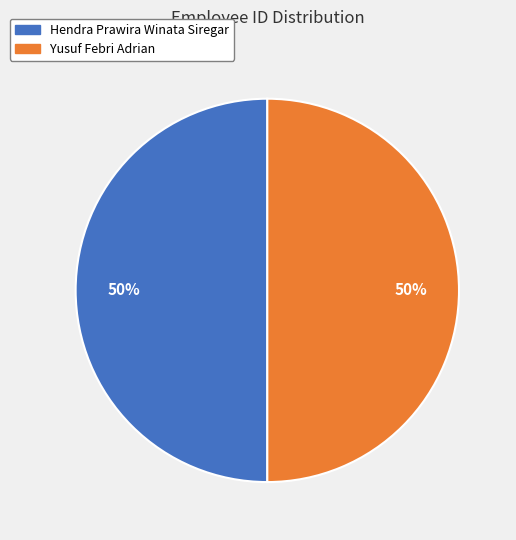

How many segments does this pie chart have?

2